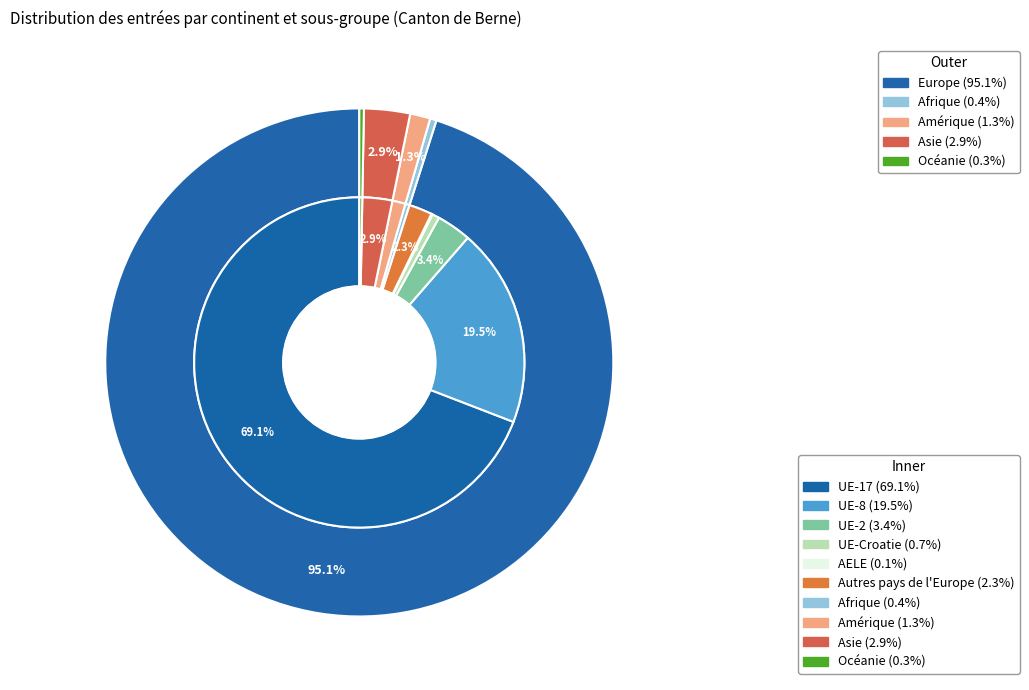

Rank the categories by value from highest to lowest.

Europe, Asie, Amérique, Afrique, Océanie